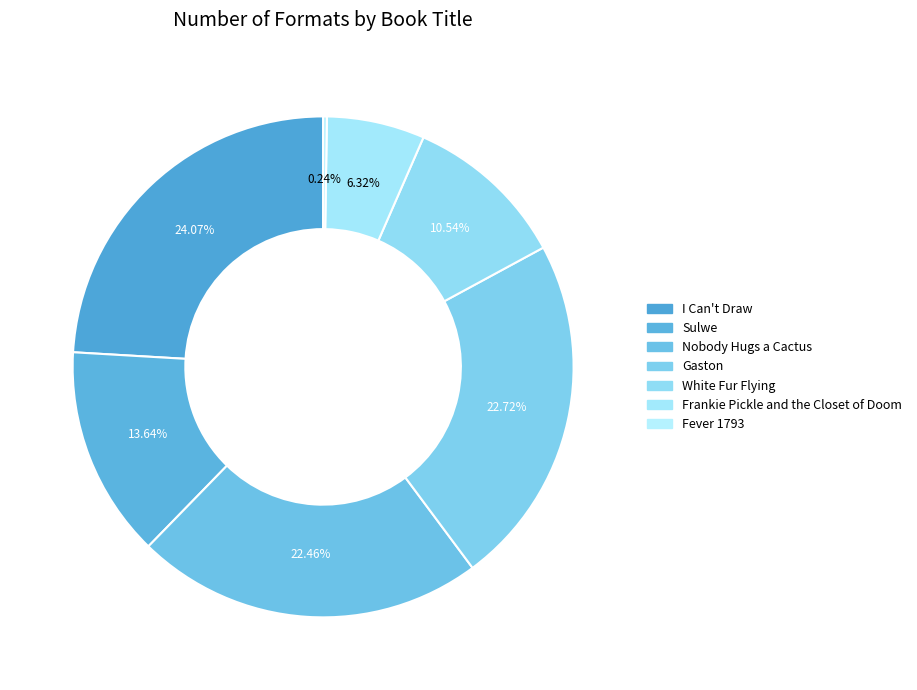

What is the total percentage of Nobody Hugs a Cactus and White Fur Flying?

33.0%